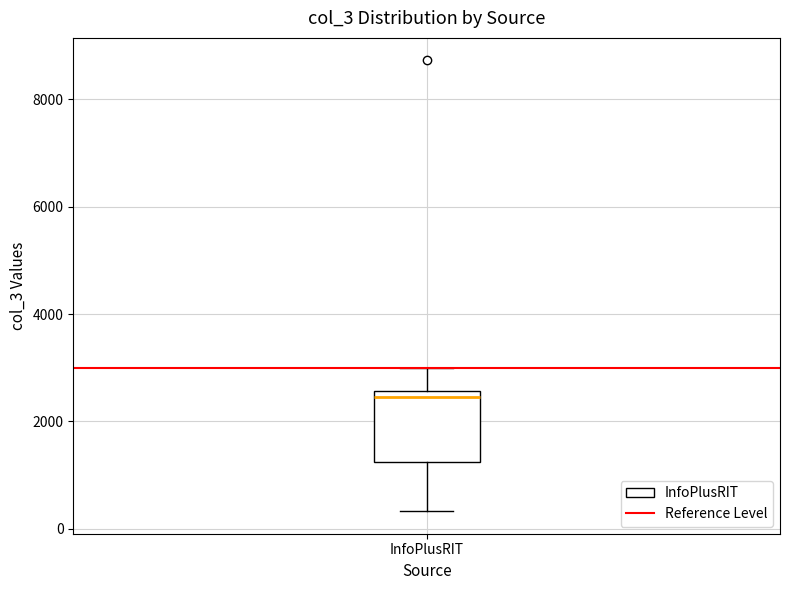

Read this box plot against the y-axis: the position of the median line, the range covered by the box, and the ends of both whiskers. The values are not printed on the chart, so give them approximately, as read against the axis.

median 2400, box 1200 to 2600, whiskers 400 to 3000